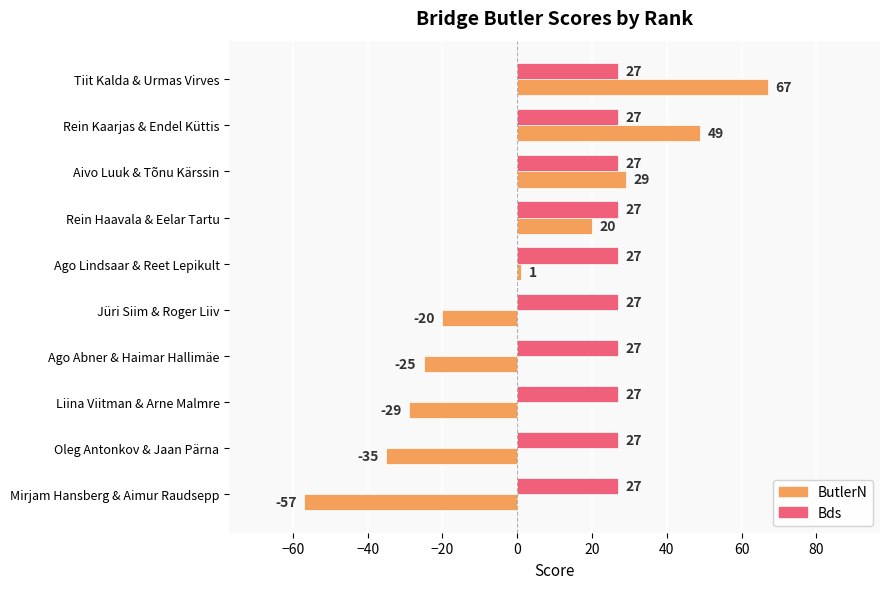

Which series has the largest range (max minus min)?

ButlerN